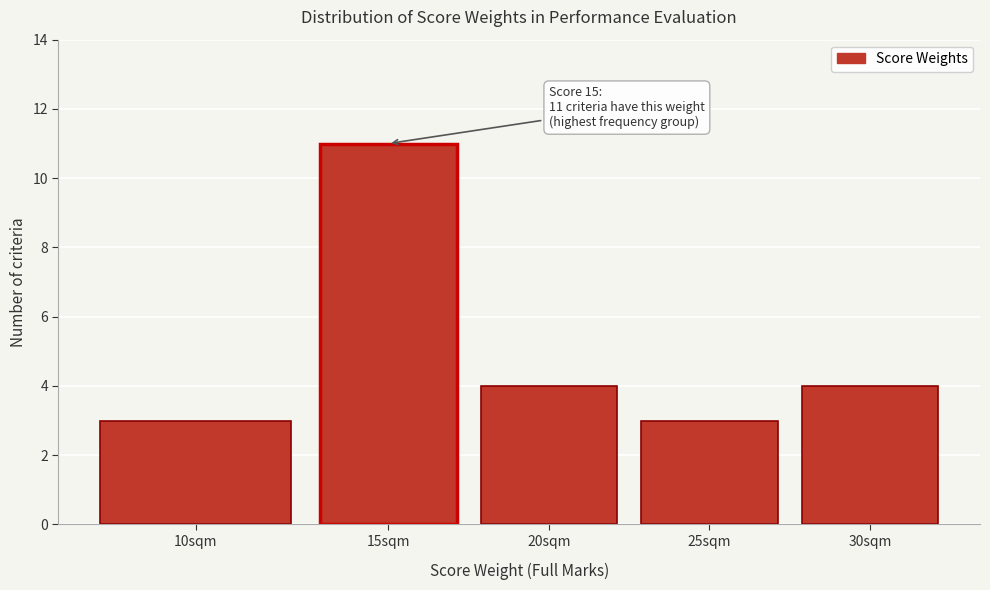

Reading left to right, transcribe all the data shown in this chart.

10sqm=3	15sqm=11	20sqm=4	25sqm=3	30sqm=4